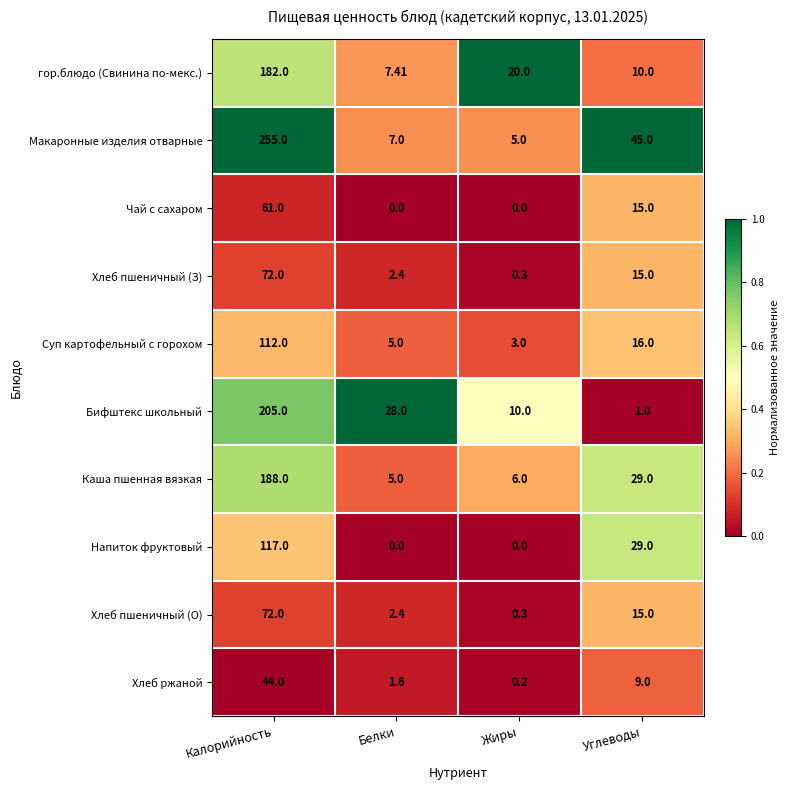

Which series changed the most between Калорийность and Углеводы?

Макаронные изделия отварные